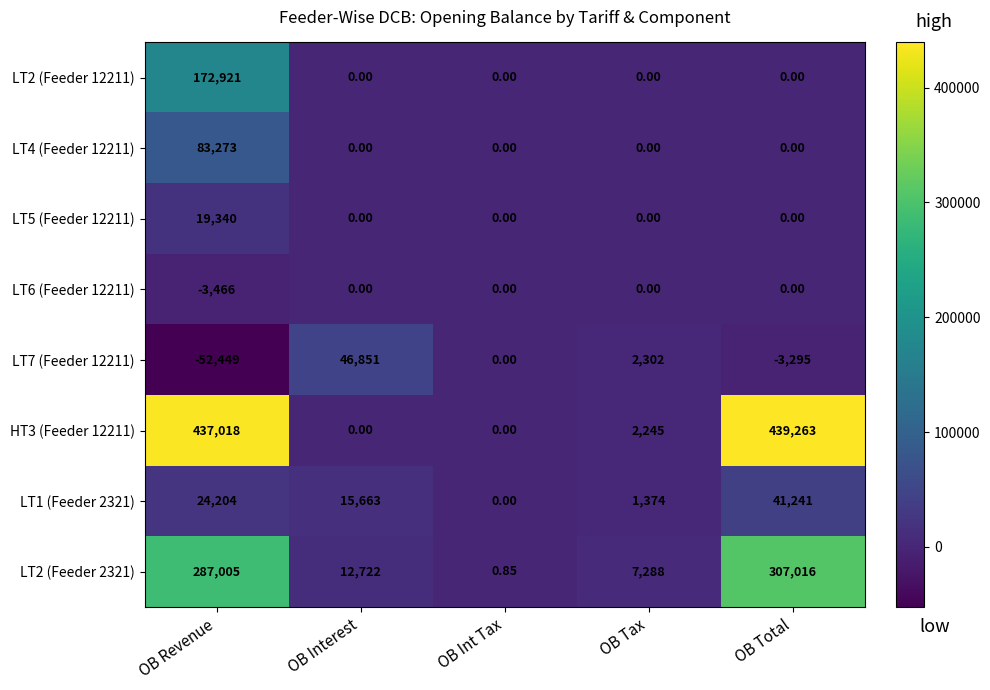

At which label is LT7 (Feeder 12211) closest to -2799?

OB Total